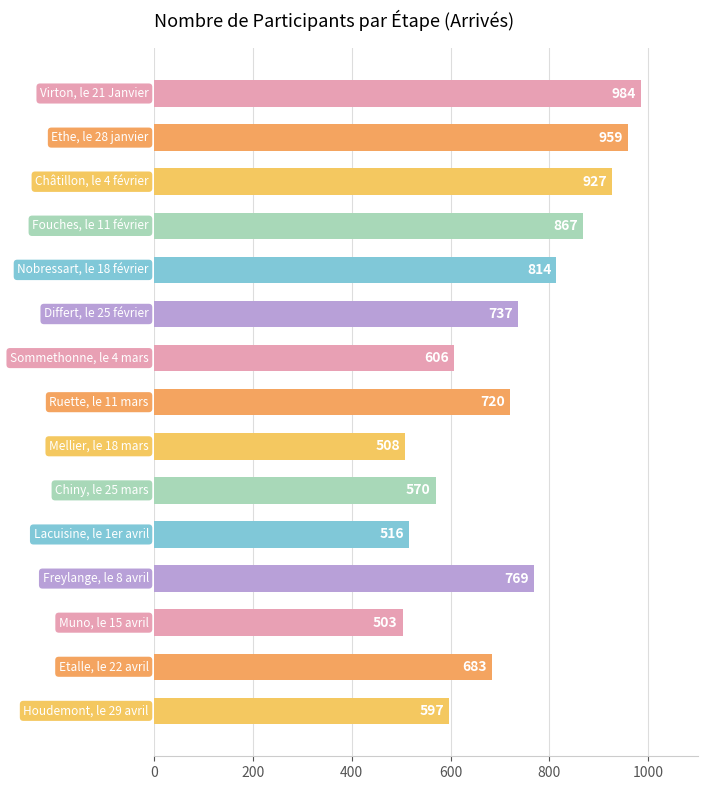

What is the average value?

717